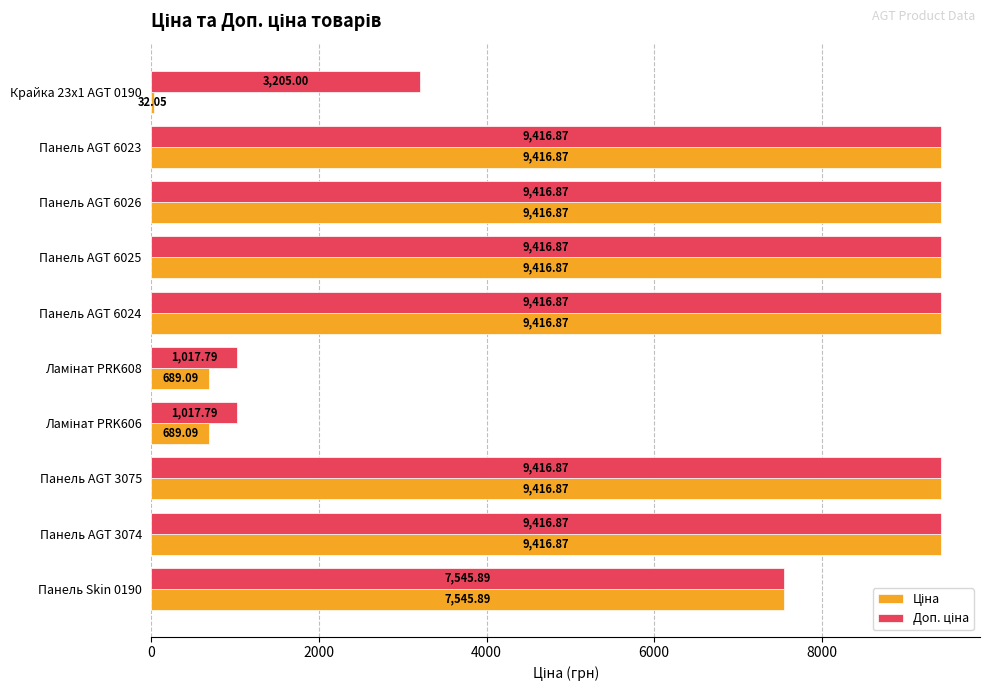

What is the total value across all series at Панель AGT 6025?

18833.7